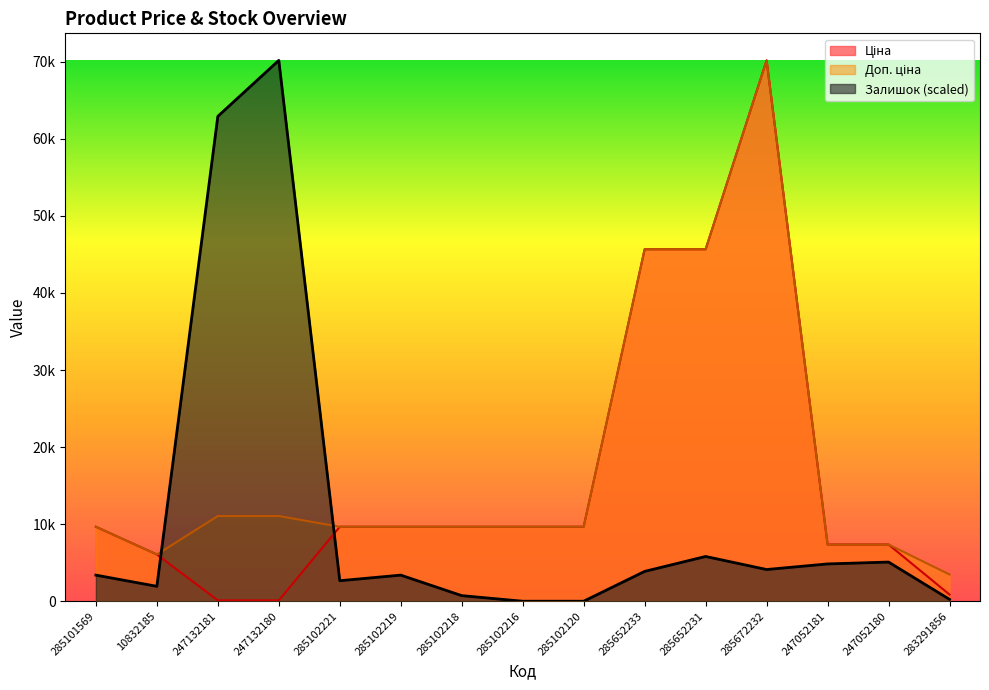

How many values in the Залишок series exceed 3388?

9